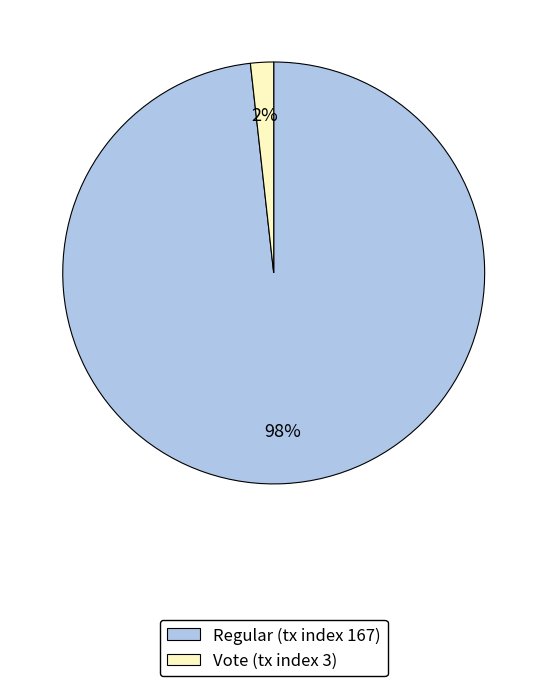

Rank the categories by value from highest to lowest.

Regular (tx index 167), Vote (tx index 3)